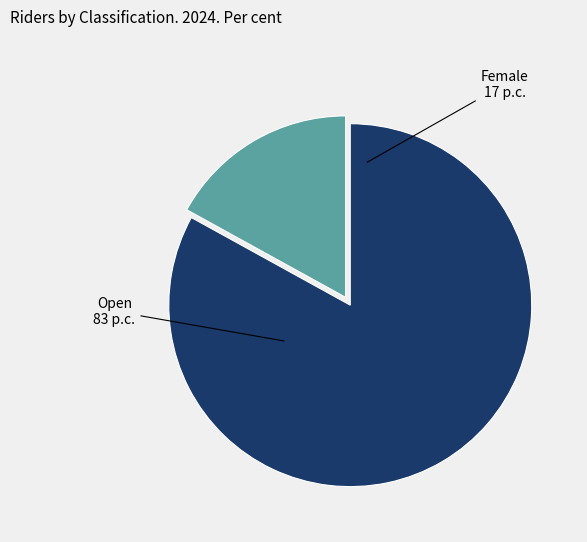

Which category has the smallest portion of the pie?

Female